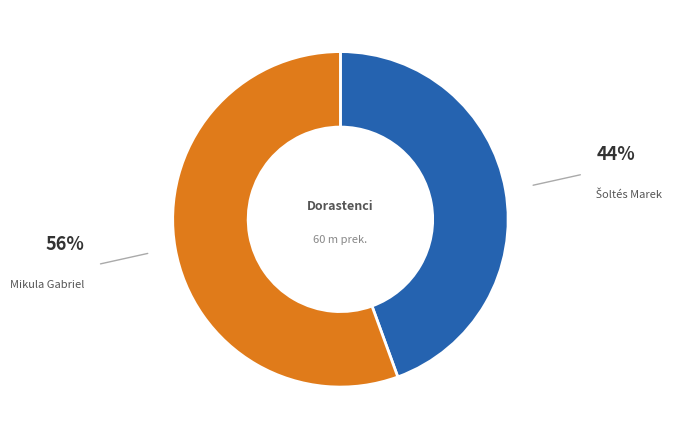

Is it true that Mikula Gabriel is 61% of the pie?

False